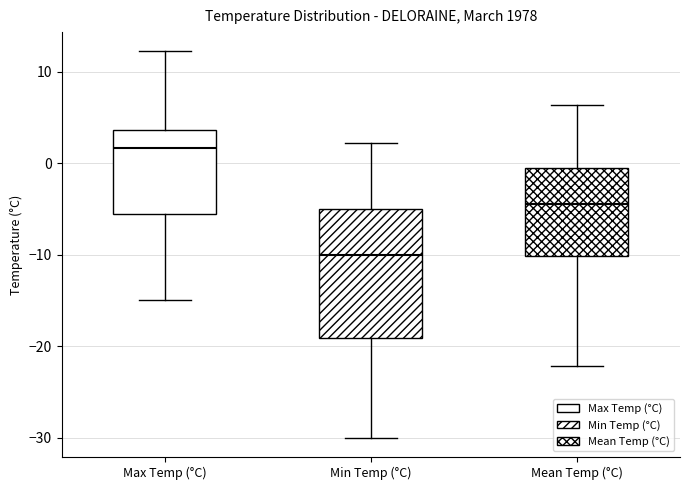

Comparing the boxes themselves (not the whiskers), which one is the tallest?

Min Temp (°C)